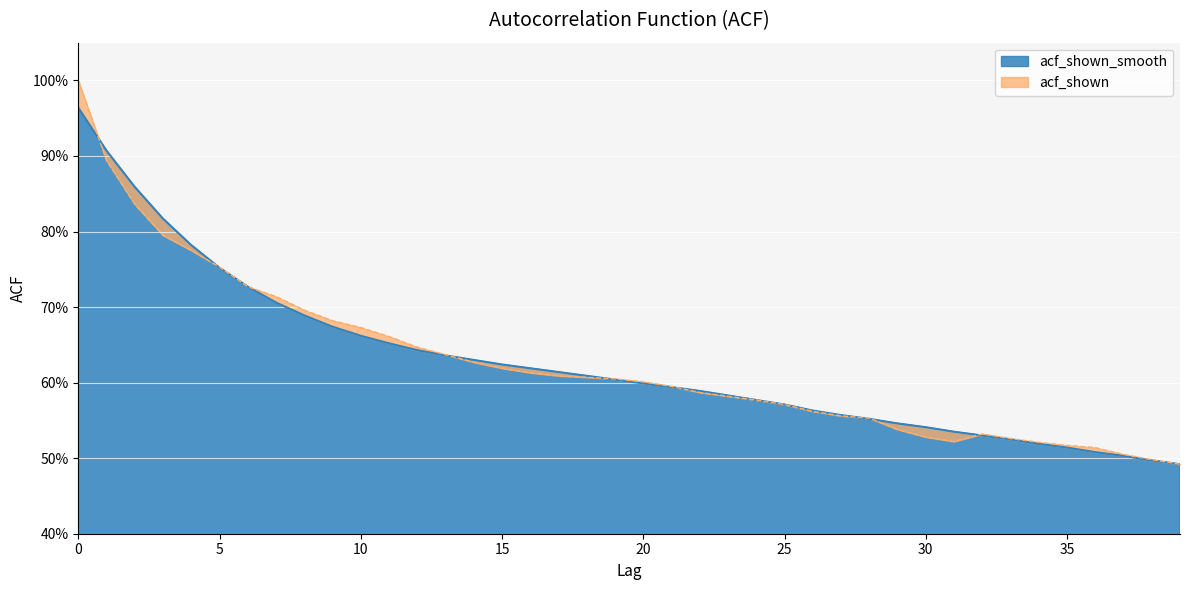

In acf_shown, how many points are higher than both neighbors (excluding endpoints)?

1